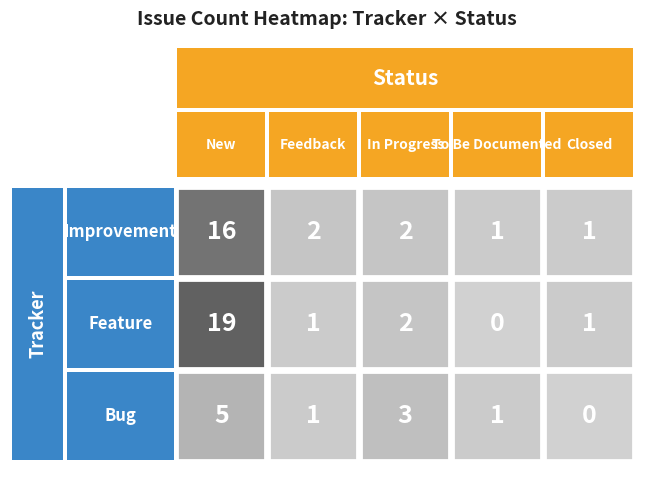

What is the difference between the maximum and second lowest values in the Bug series?

4